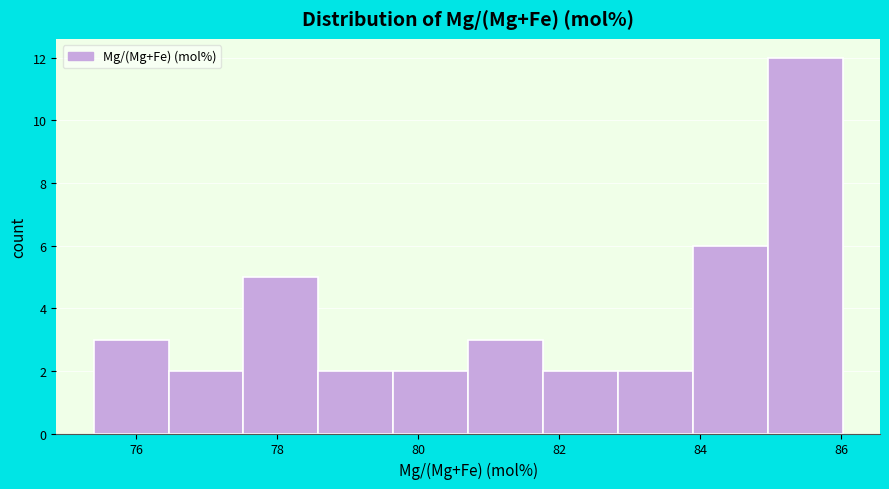

Reading left to right, transcribe this chart: for each bar, give the range it covers on the x-axis and its height. Neither the bar edges nor the heights are printed on the chart, so give them approximately, as read against the axes.

75.4 to 76.4: 3
76.4 to 77.6: 2
77.6 to 78.6: 5
78.6 to 79.6: 2
79.6 to 80.8: 2
80.8 to 81.8: 3
81.8 to 82.8: 2
82.8 to 83.8: 2
83.8 to 85.0: 6
85.0 to 86.0: 12